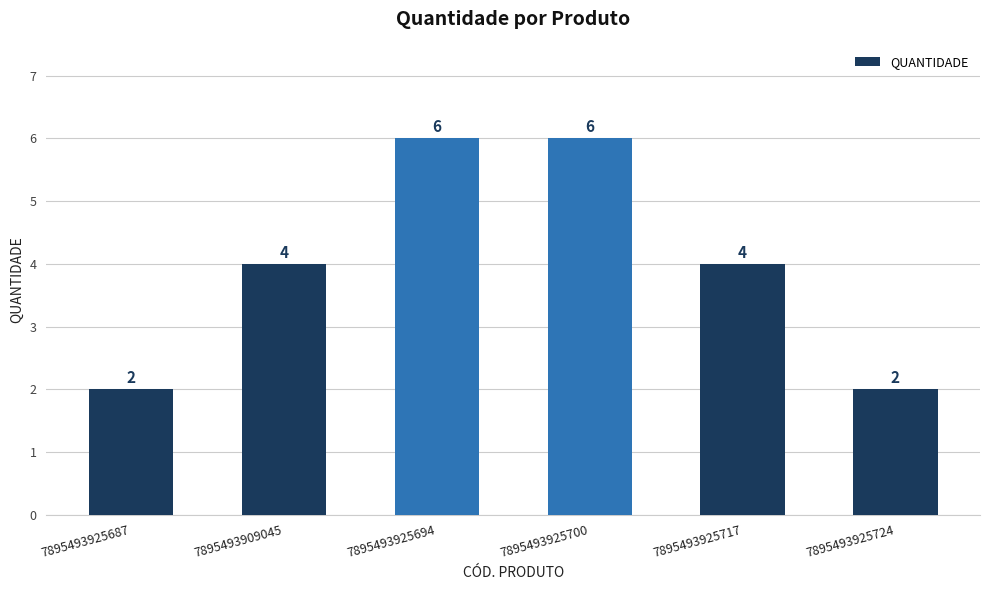

How many data points does each series have?

6